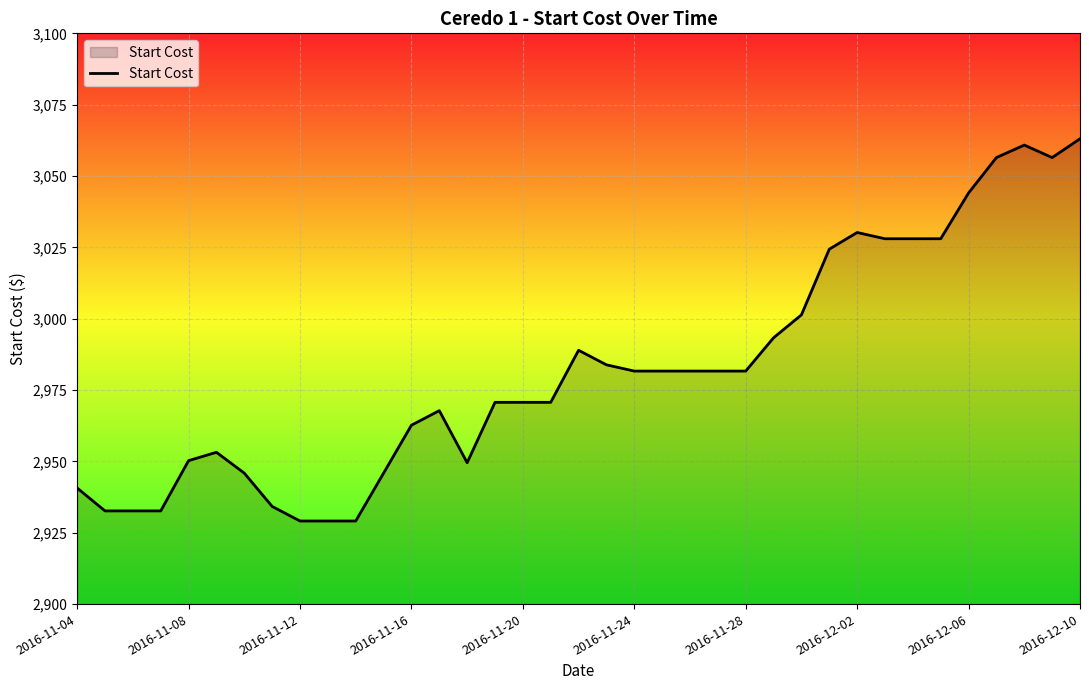

What is the greatest value displayed?

3063.0